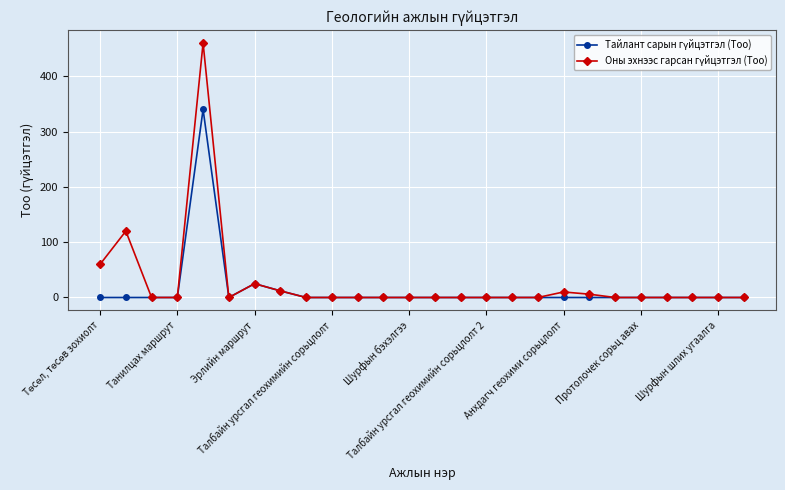

At how many categories does at least one series exceed 289?

1